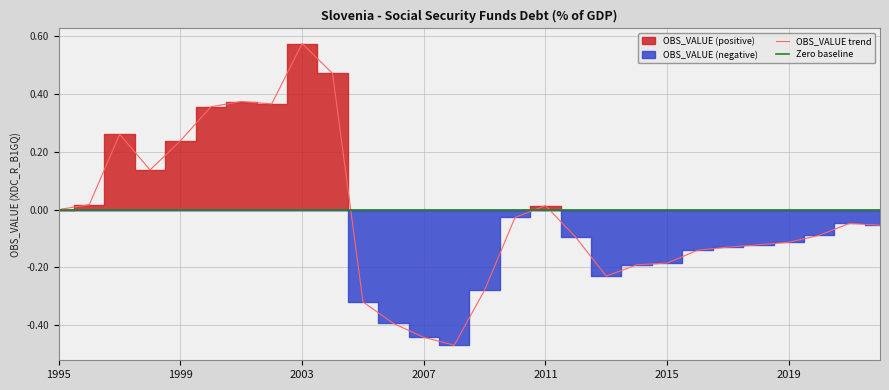

True or false: the data has more than 2 interior local peaks.

True